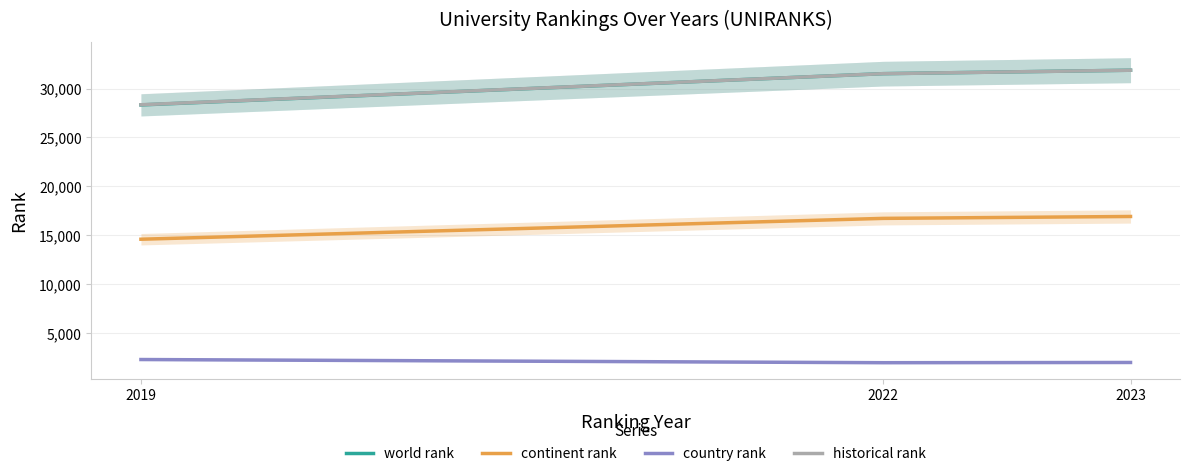

What is the value of the country rank point at the 2nd from the left?

1987.0